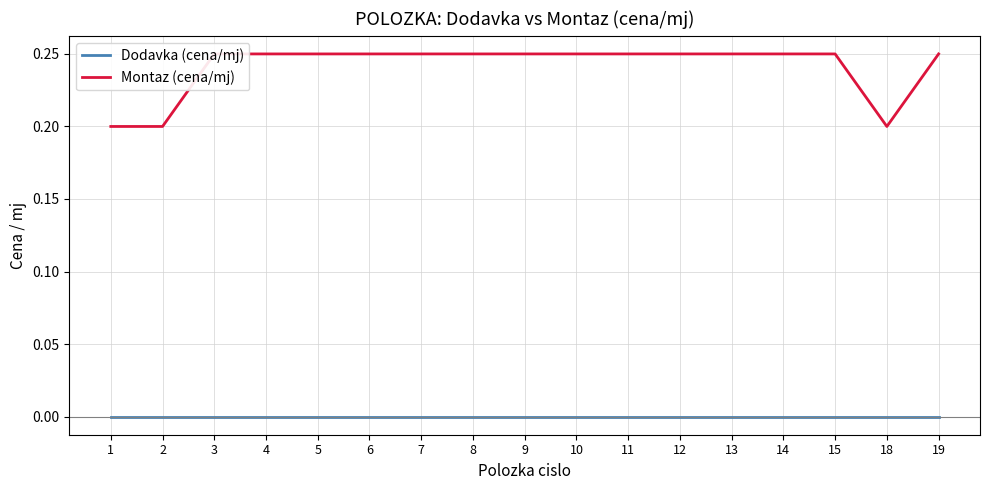

Is it true that Montaz (cena/mj) equals 0.4 at 8?

False